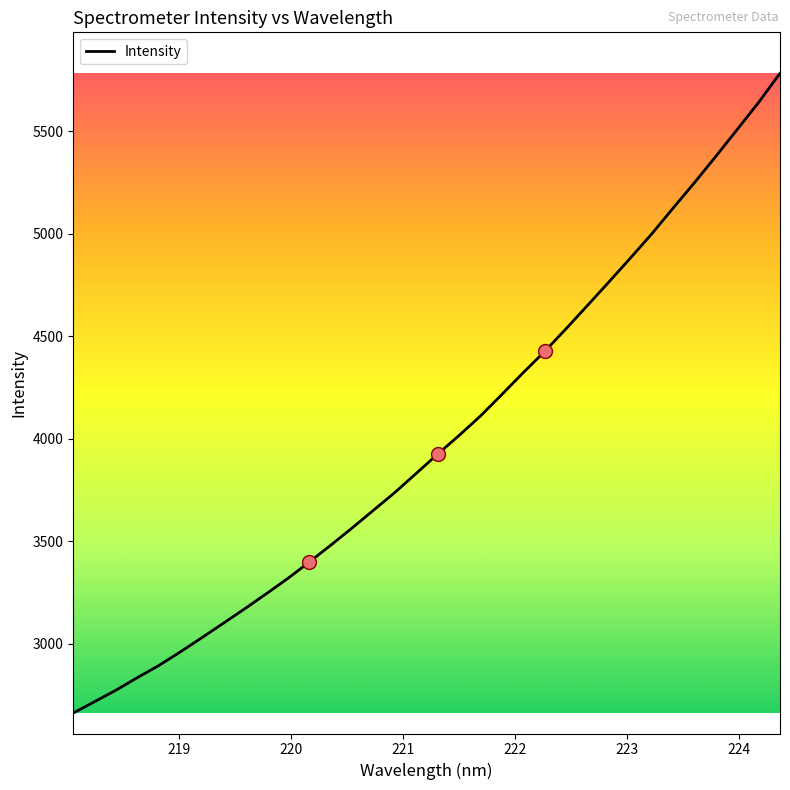

What is the greatest value displayed?

5783.7